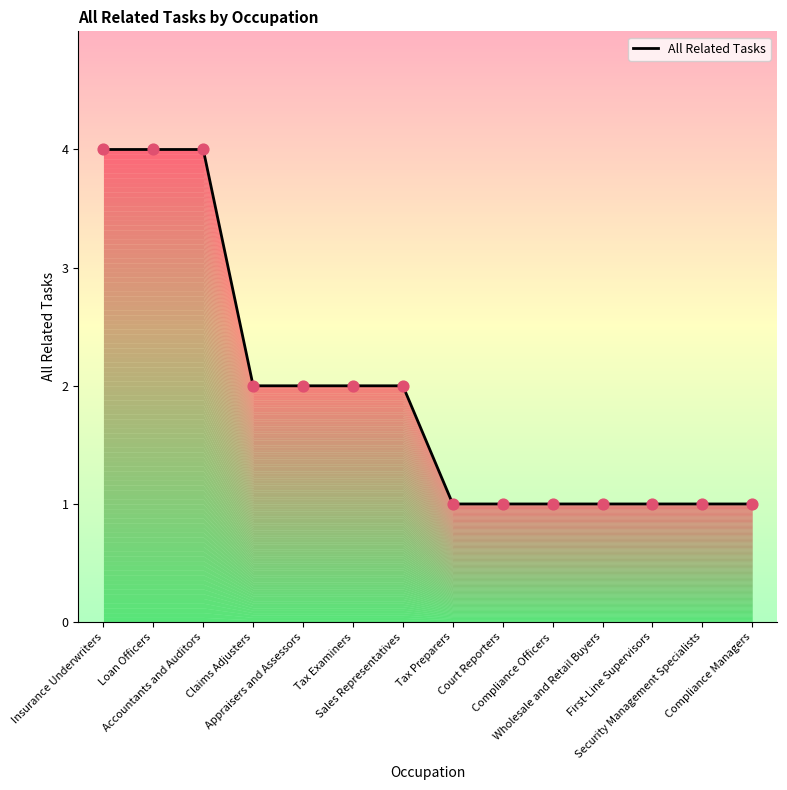

Between Tax Preparers and Tax Examiners, which is larger?

Tax Examiners